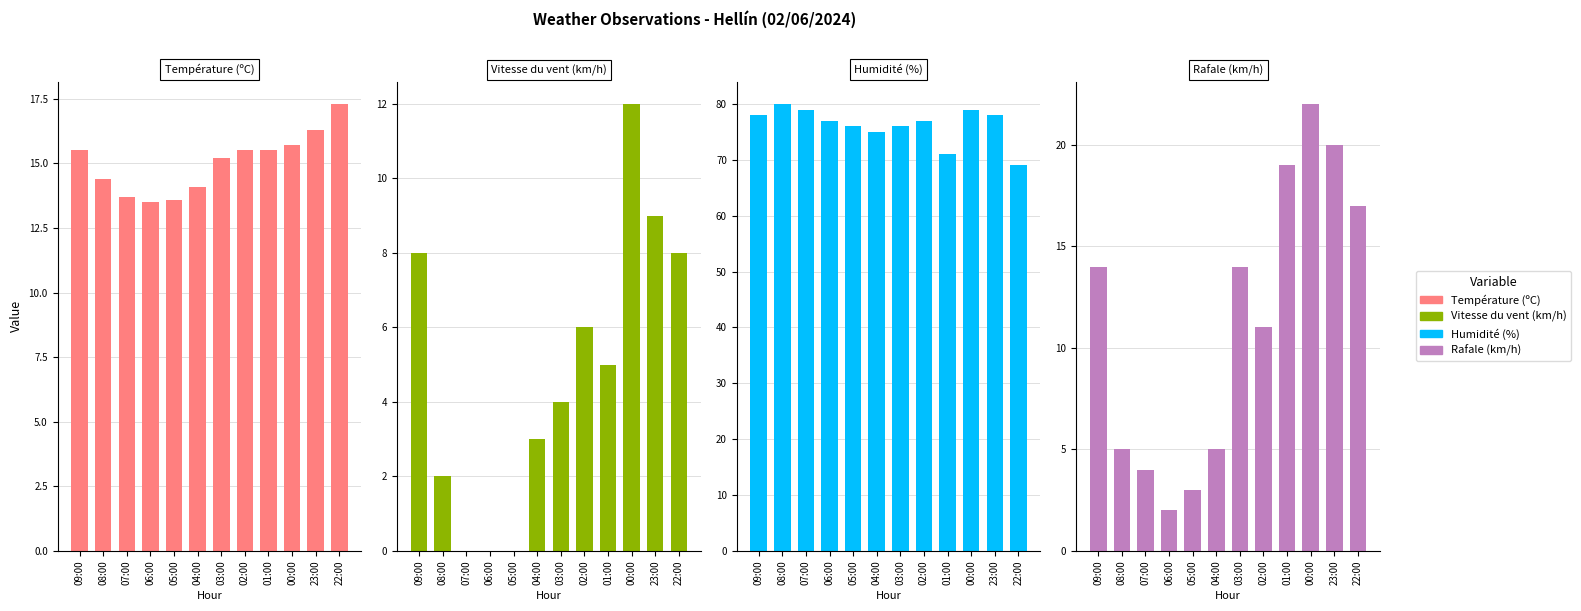

What is the label of the 10th bar from the right?

07:00